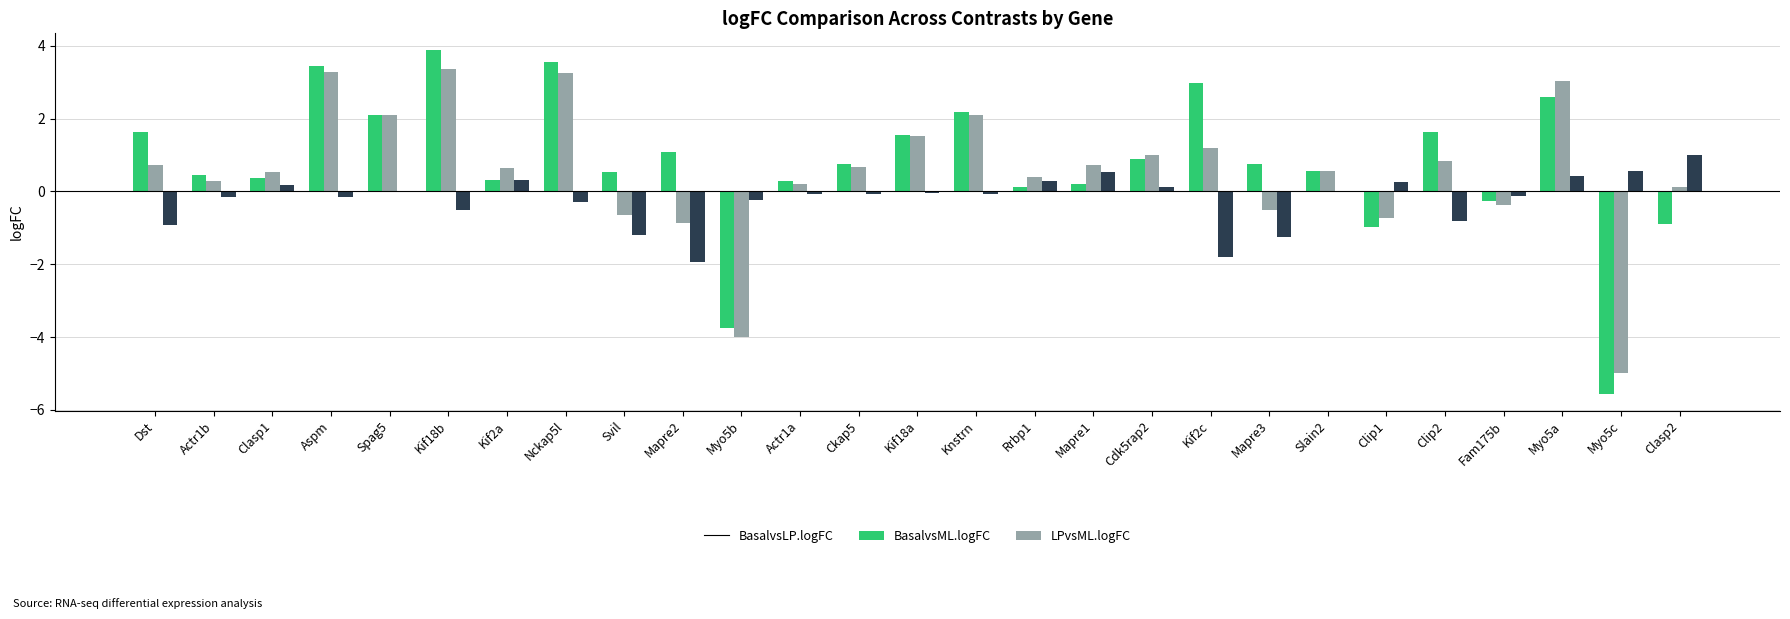

Between Ckap5 and Myo5c, which series saw the biggest shift?

BasalvsLP.logFC